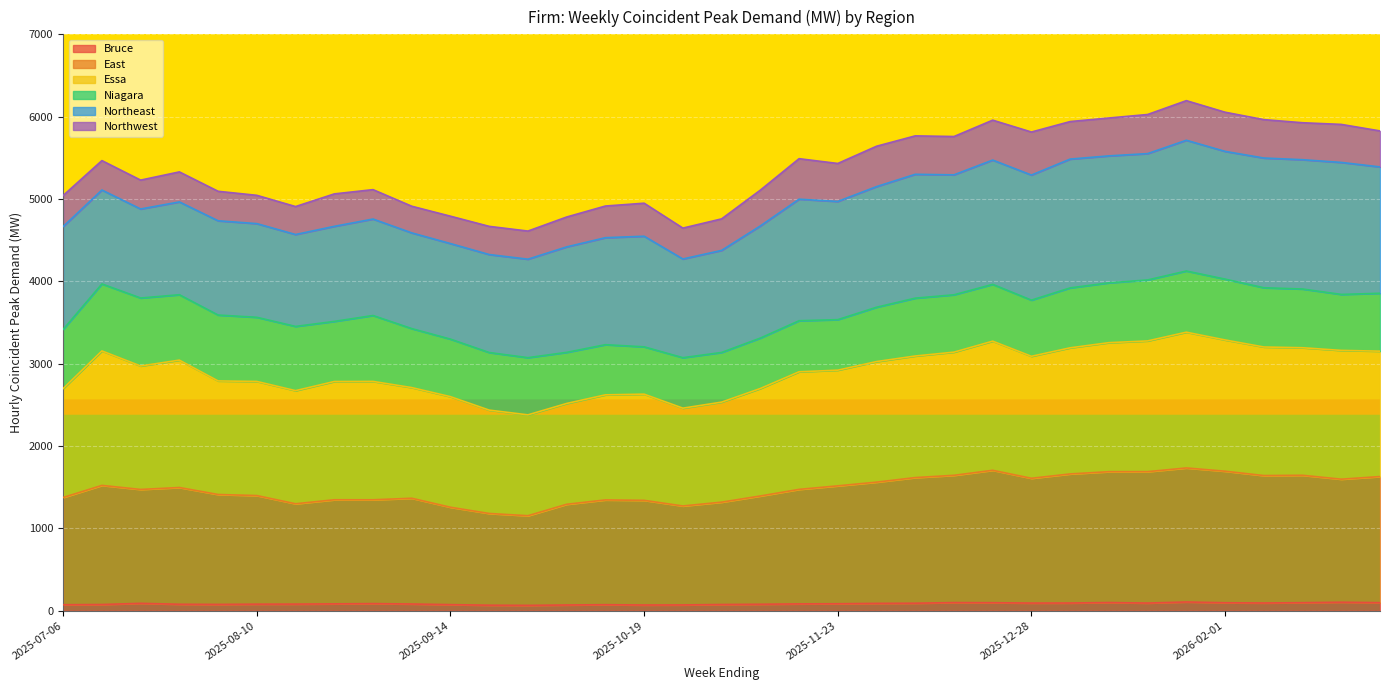

What is the highest value of the Bruce series?

105.9